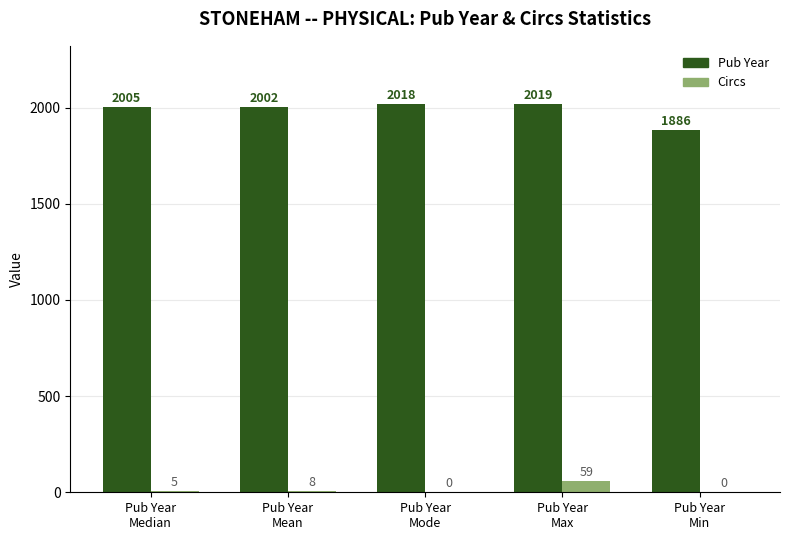

What is the maximum value for Circs?

59